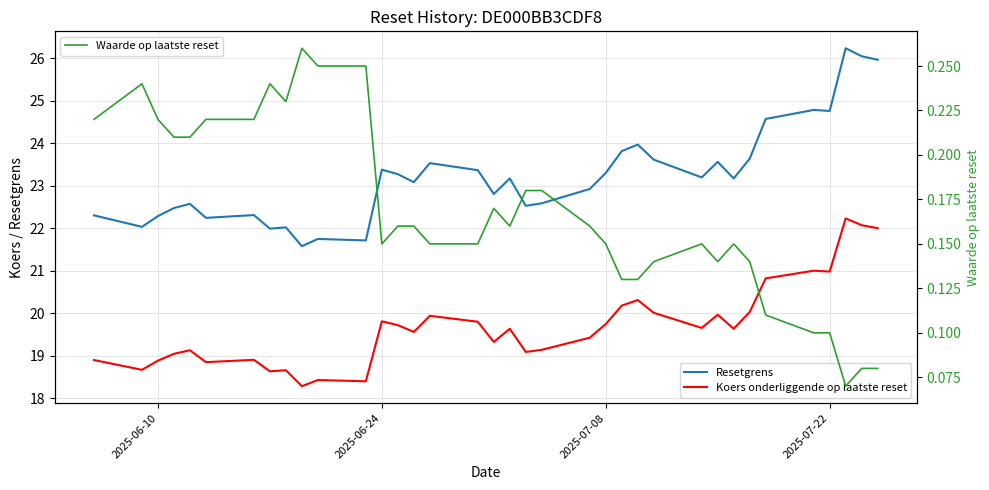

What is the sum of all Waarde op laatste reset values?

6.1